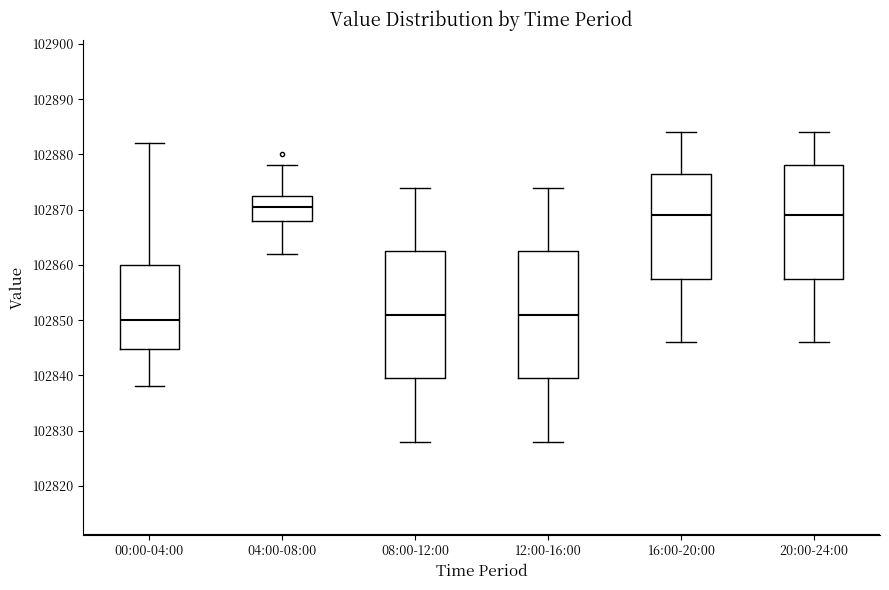

Which box has the highest median line?

04:00-08:00